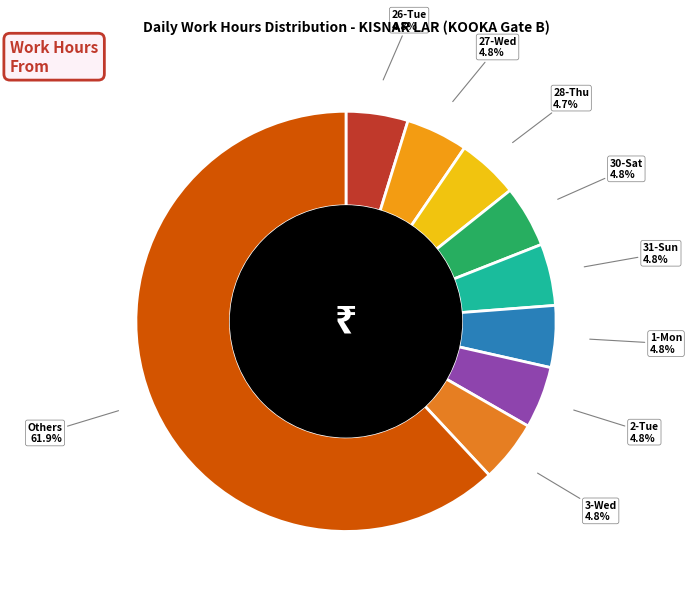

What is the largest slice in the pie chart?

Others